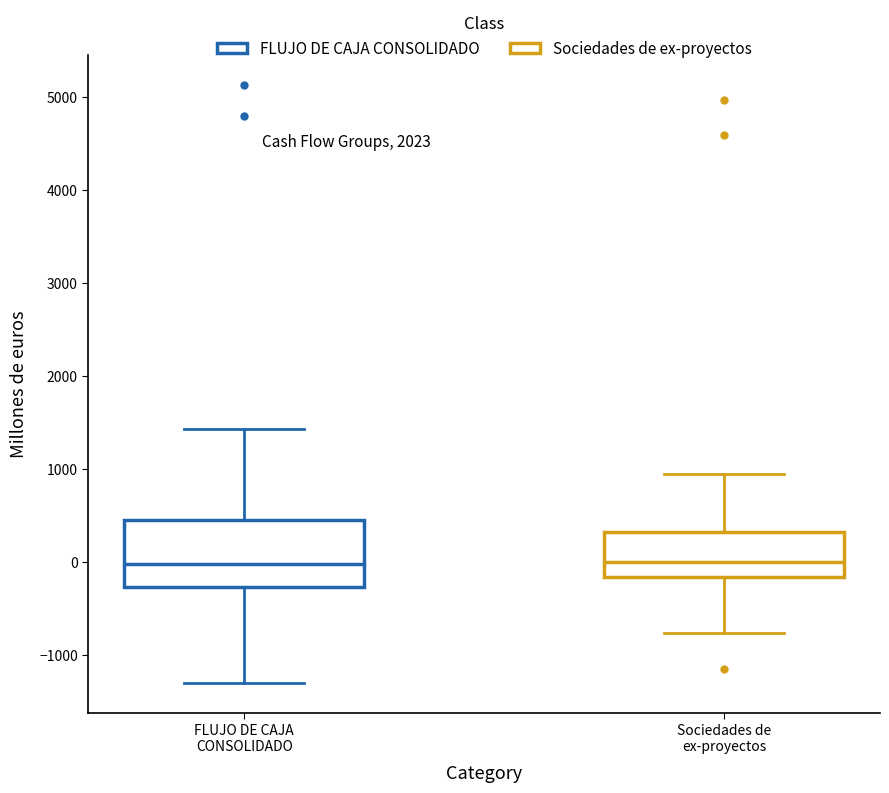

Reading left to right, read every box against the y-axis: the position of its median line, the range the box covers, and the ends of its whiskers. The values are not printed on the chart, so give them approximately, as read against the axis.

FLUJO DE CAJA CONSOLIDADO: median 0, box -300 to 500, whiskers -1300 to 1400
Sociedades de ex-proyectos: median 0, box -200 to 300, whiskers -800 to 900